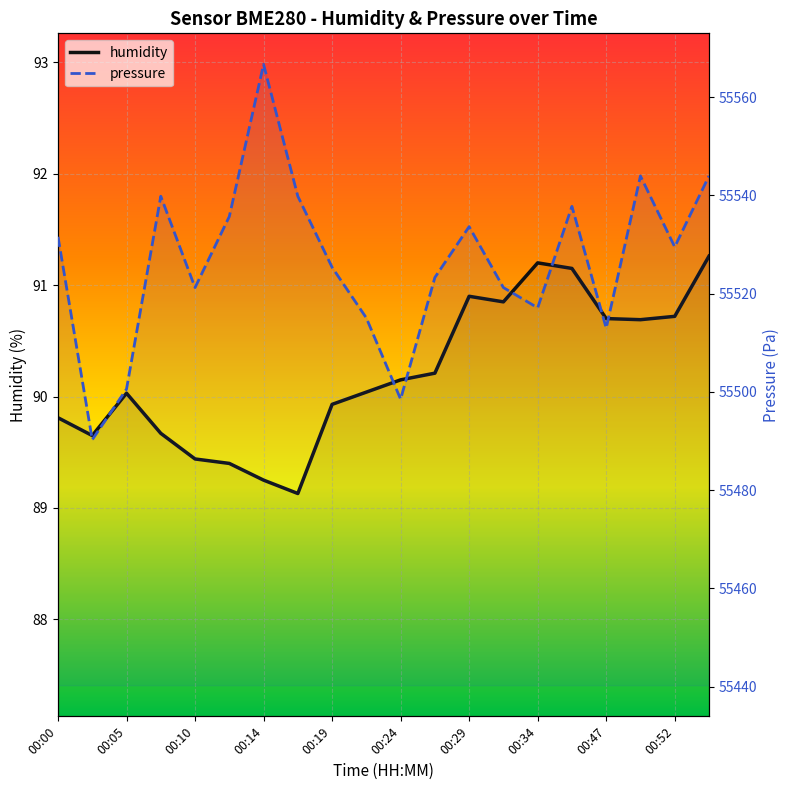

What is the value of the humidity point at the 17th from the left?

90.7